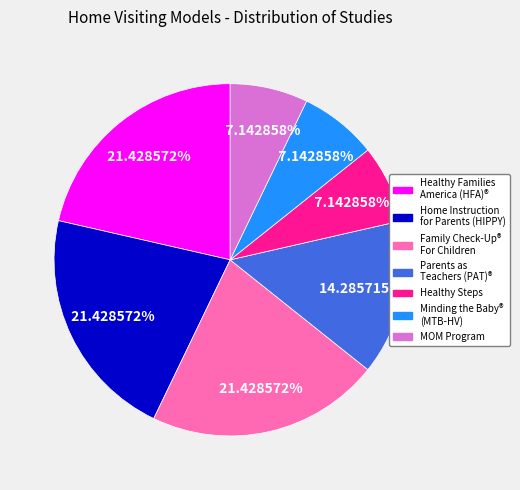

Is there a majority slice in this chart?

No